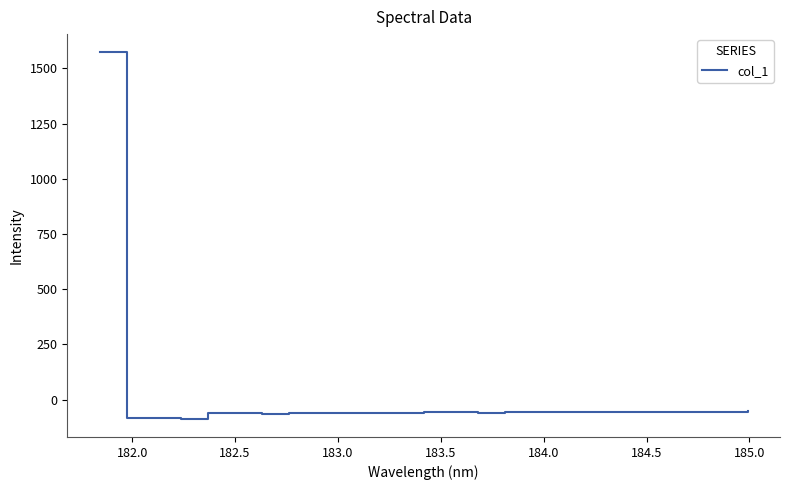

What is the minimum value shown in the chart?

-86.6